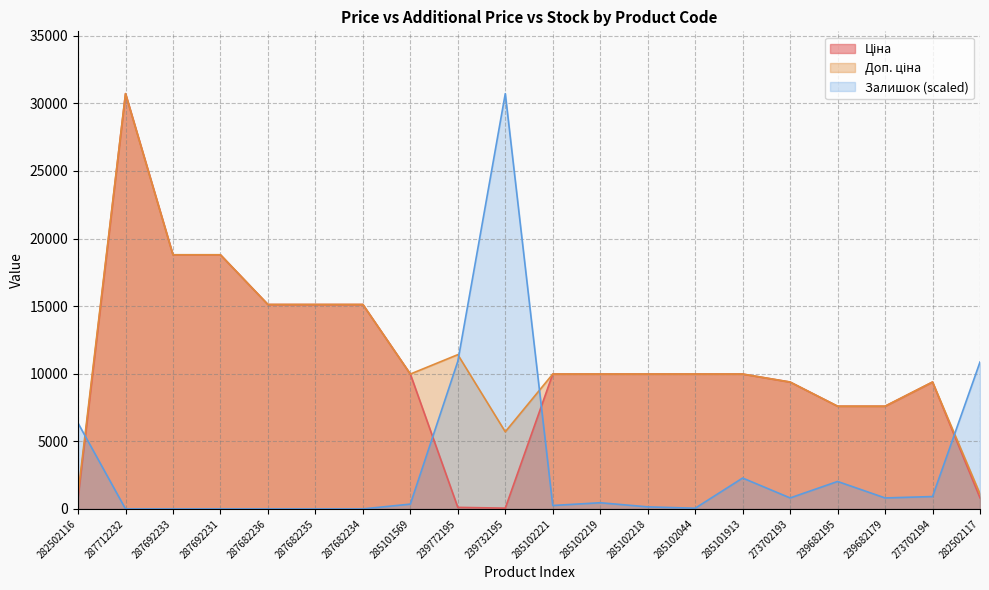

Which series has the largest range (max minus min)?

Залишок